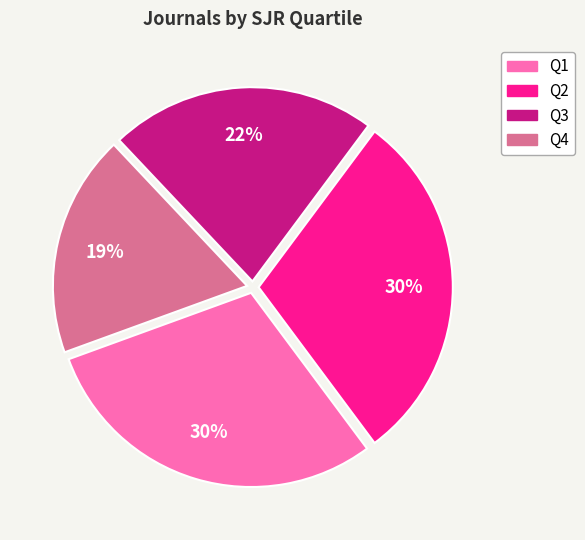

Between Q1 and Q3, which is larger?

Q1